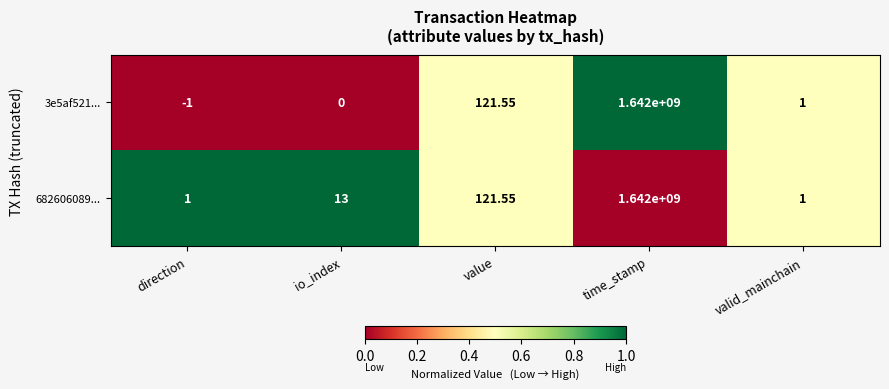

Rank the categories by 3e5af521... value from lowest to highest.

direction, io_index, valid_mainchain, value, time_stamp